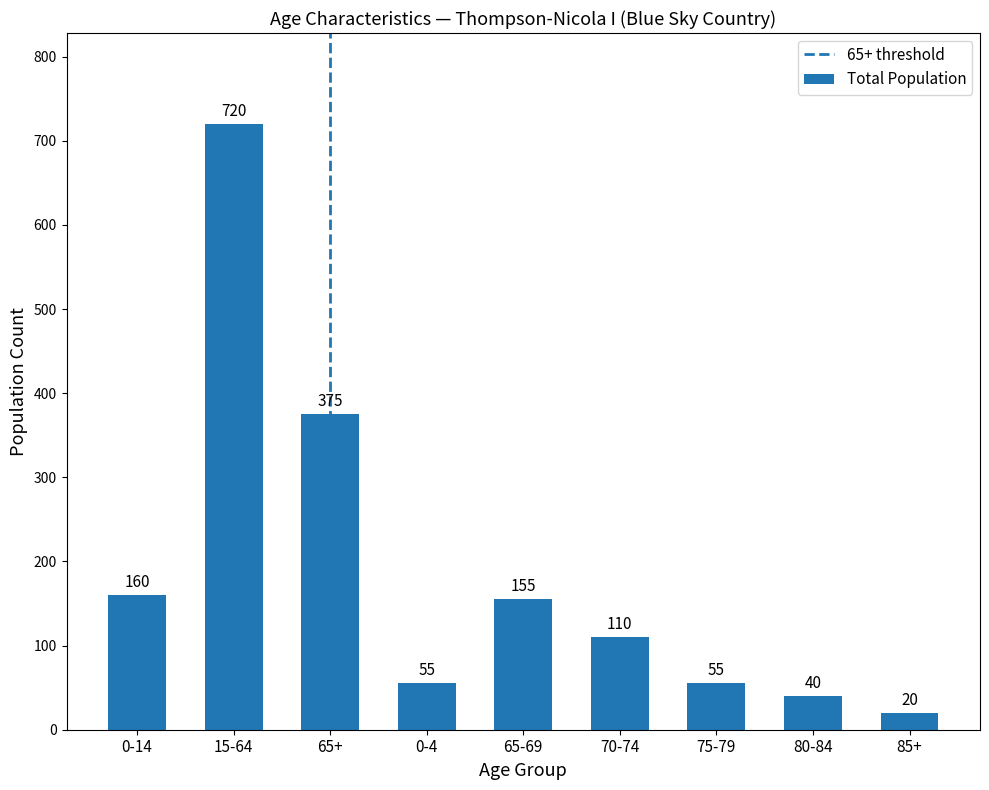

At which category does the chart reach its minimum across all series?

85+